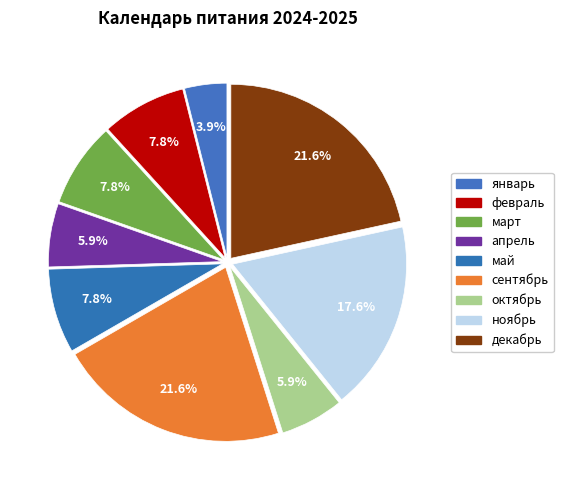

Does май account for over 50% of the chart?

No